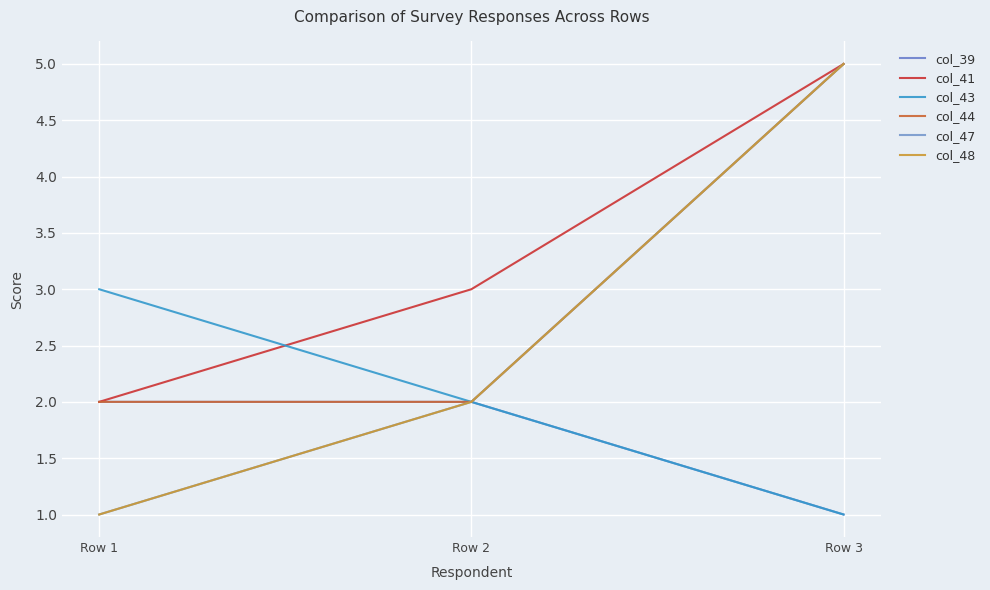

What is the spread (max minus min) of values at Row 3?

4